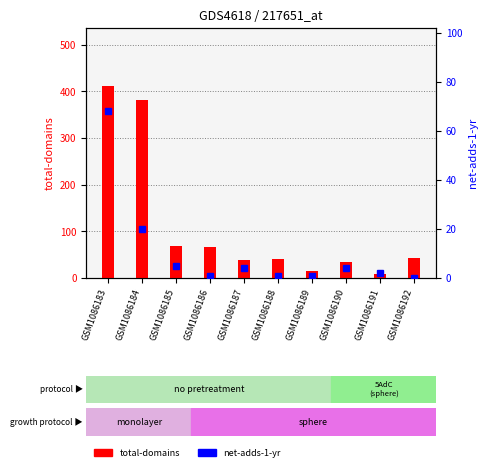

Where does the net-adds-1-yr series first go above 4?

GSM1086183